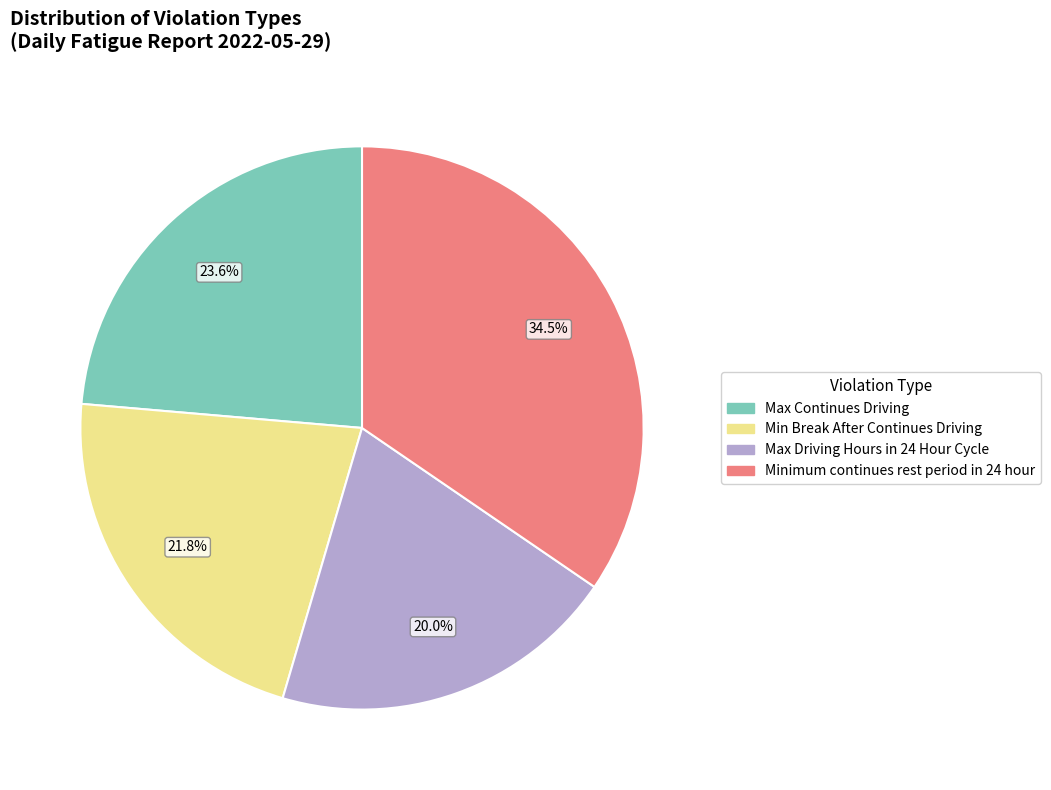

What percentage is NOT represented by Minimum continues rest period in 24 hour?

65.5%